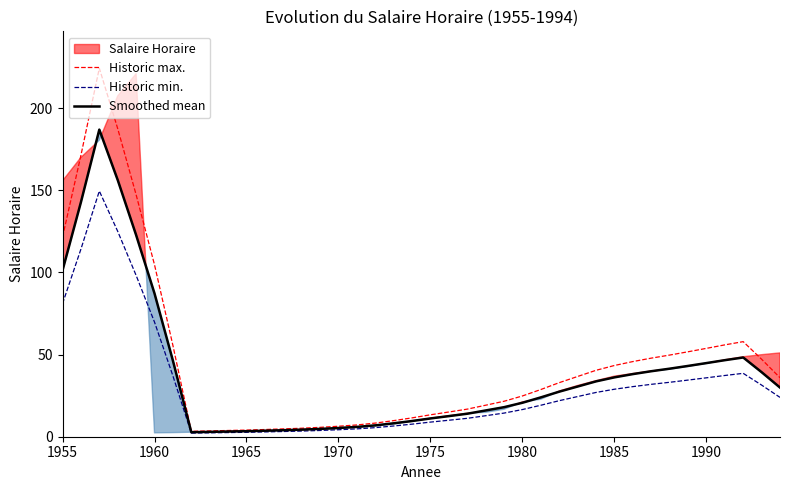

True or false: Smoothed mean and Historic min. cross at least once.

False